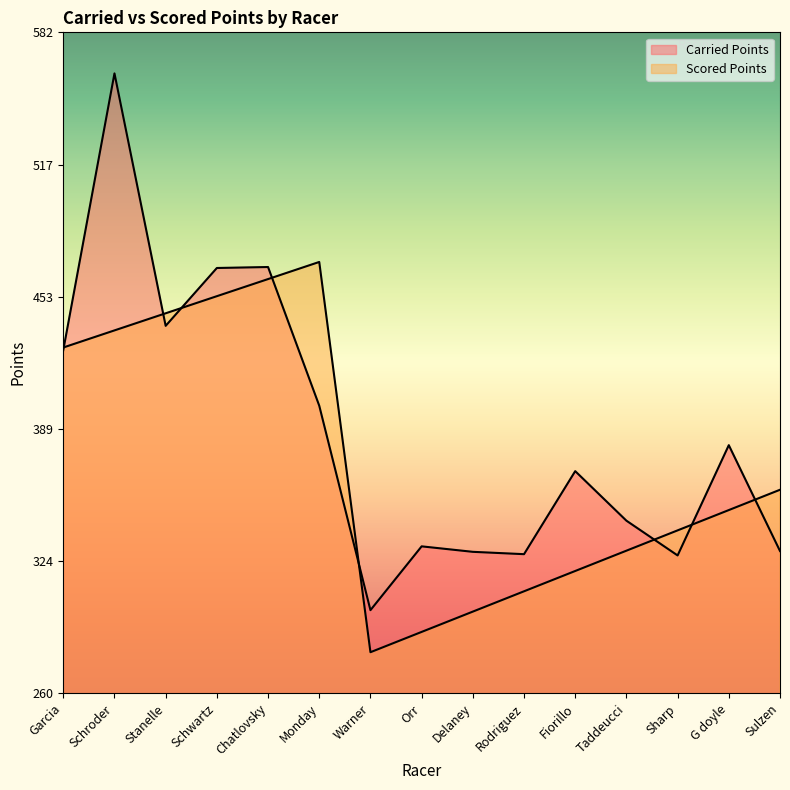

What is the difference between the second highest and minimum values in the Carried Points series?

167.1